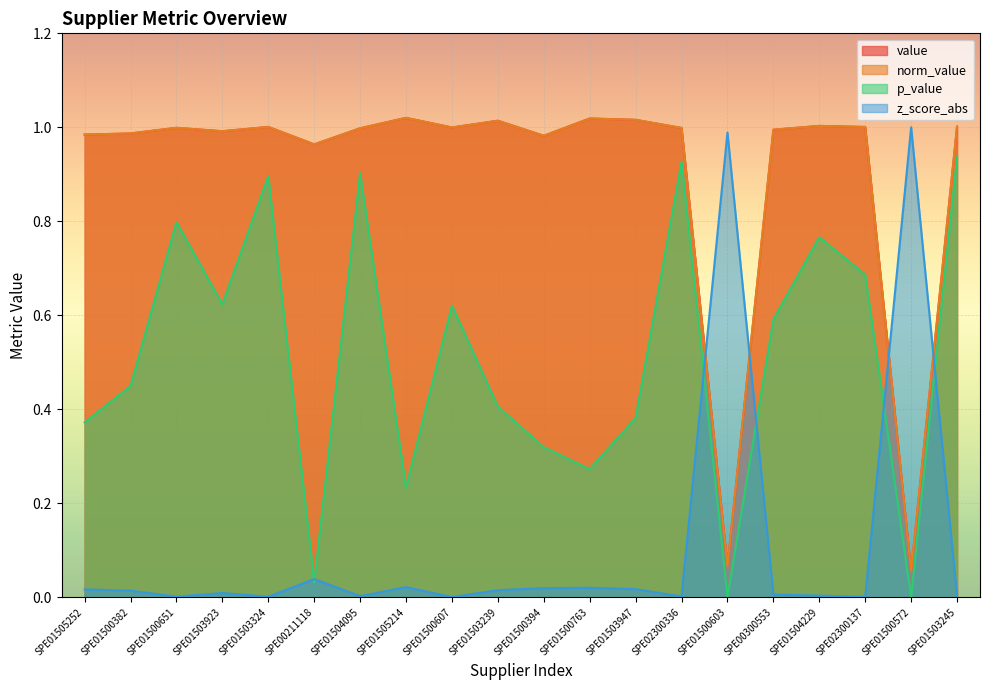

Is it true that p_value equals 0.3 at SPE01500394?

True